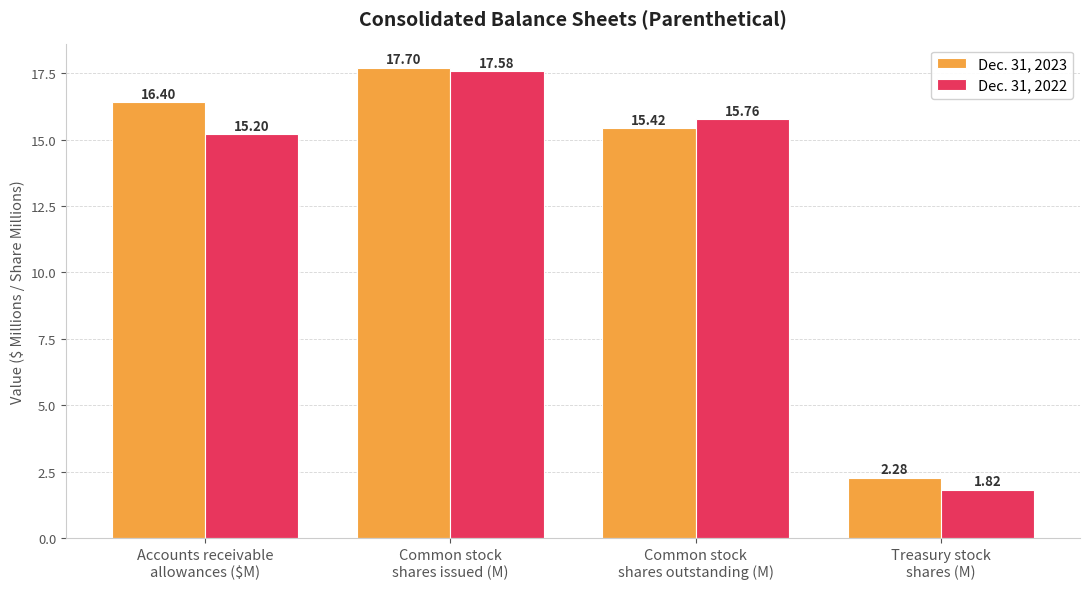

Which series has the largest range (max minus min)?

Dec. 31, 2022